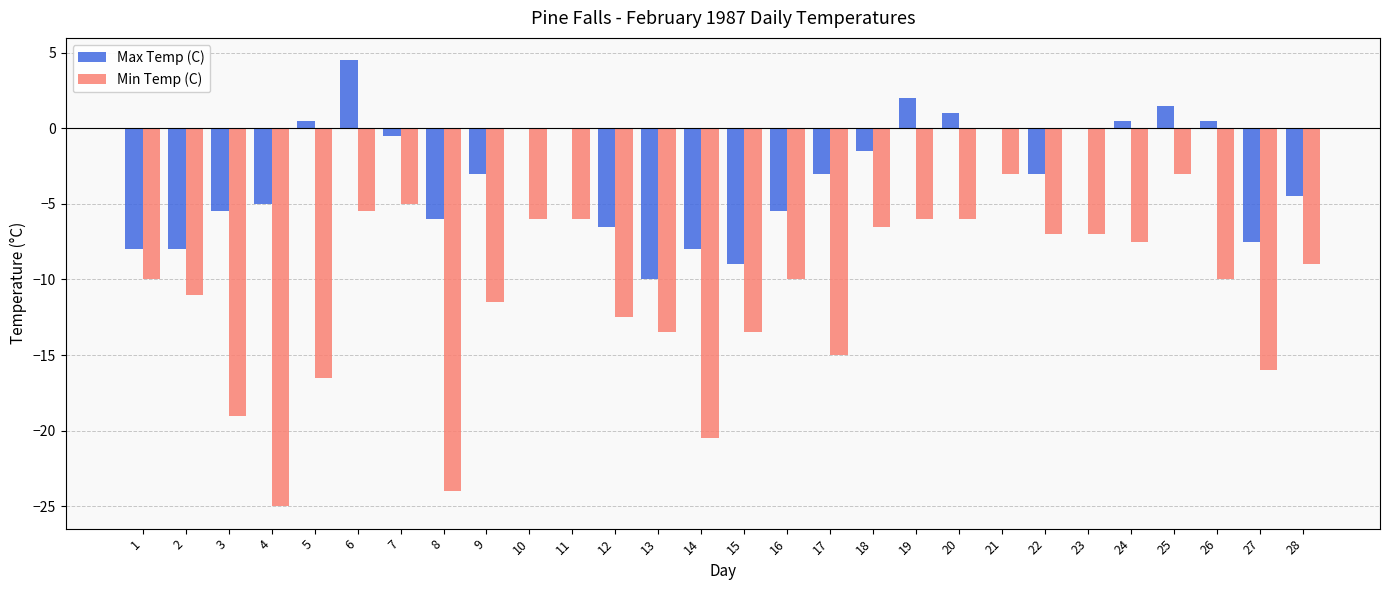

Are the bars horizontal?

No